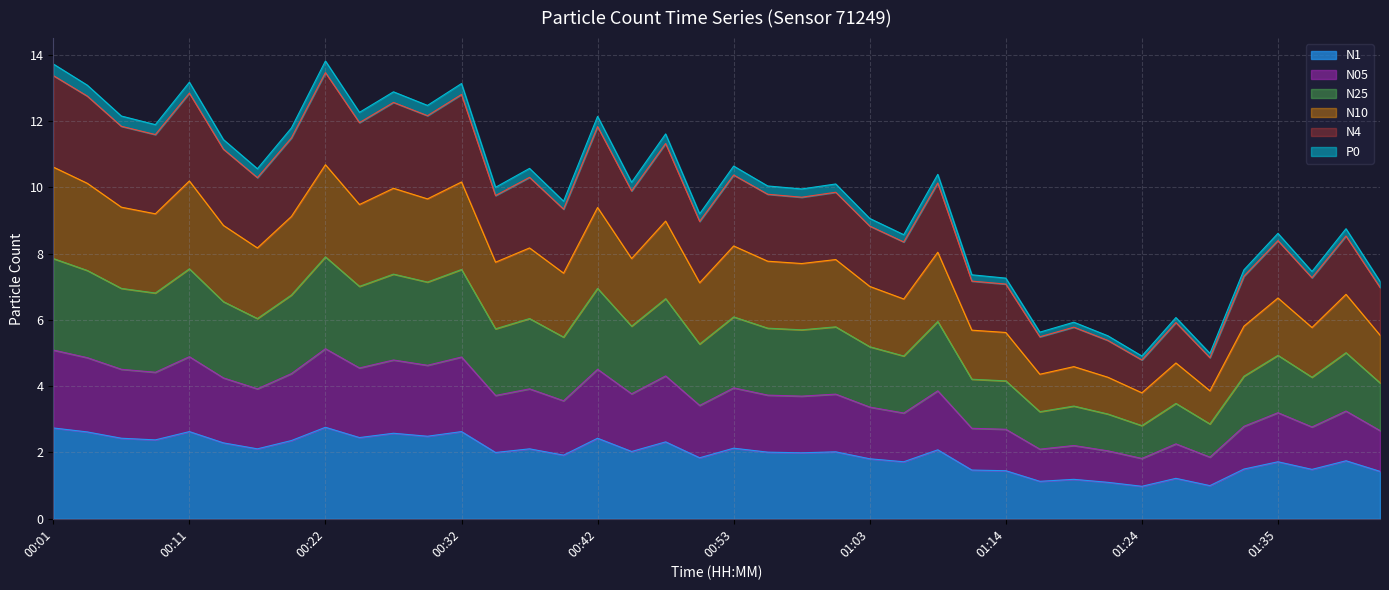

What position from the left is 00:53?

21